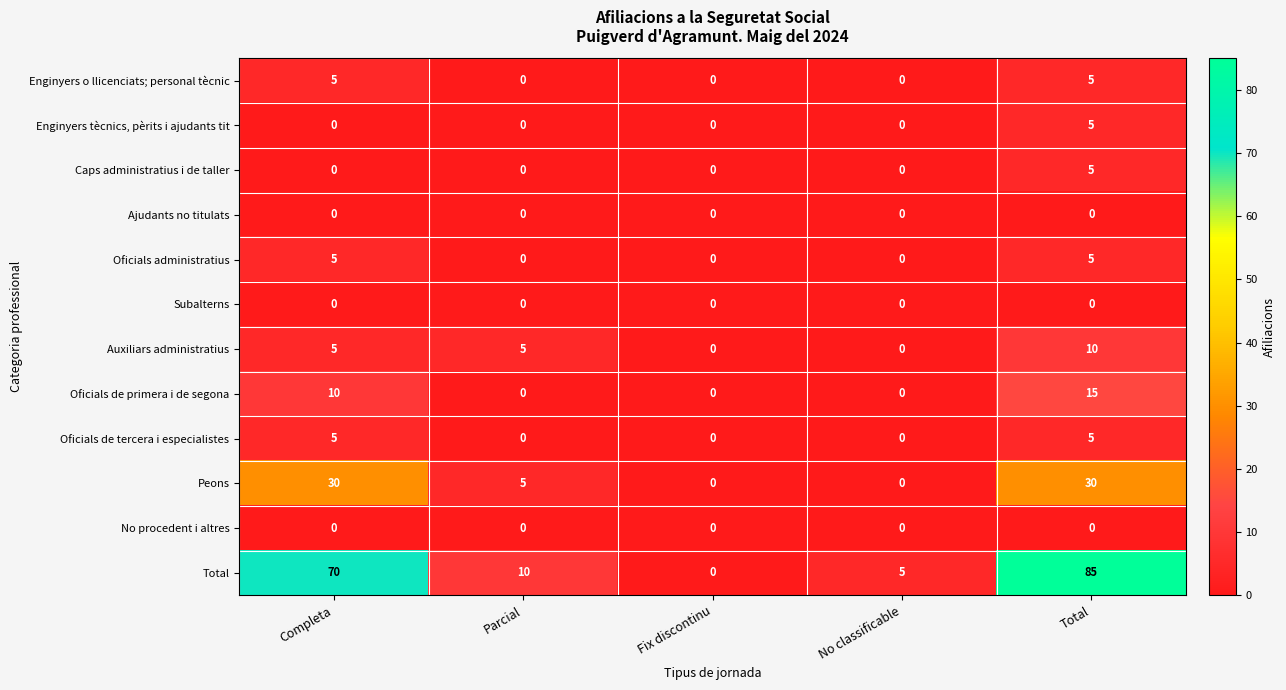

Count the number of data series in this chart.

12